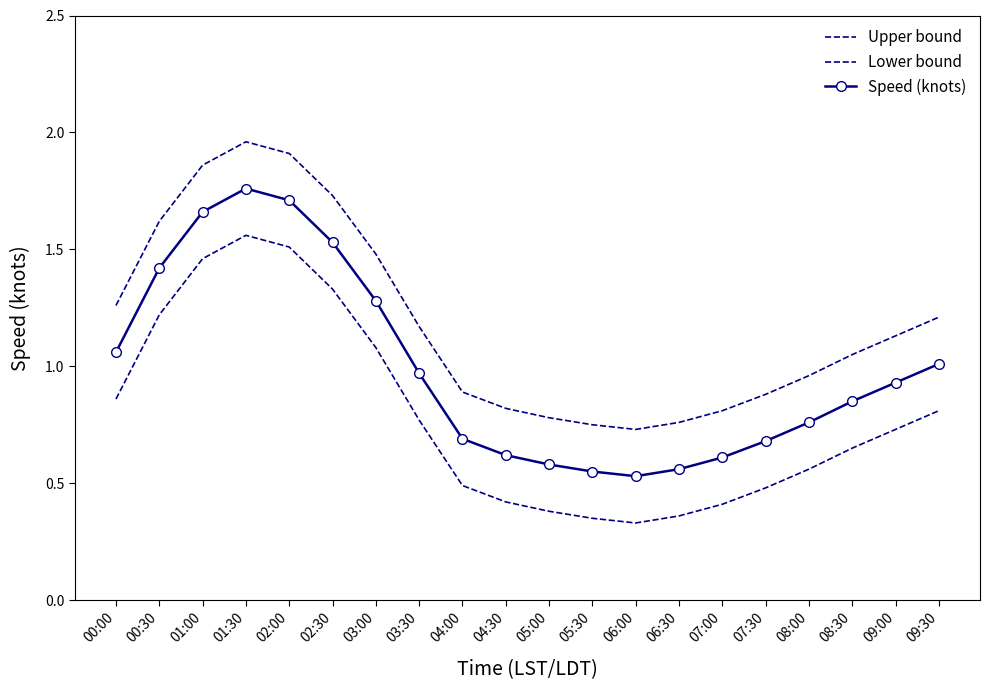

True or false: Lower bound has more than 0 points higher than both neighbors.

True